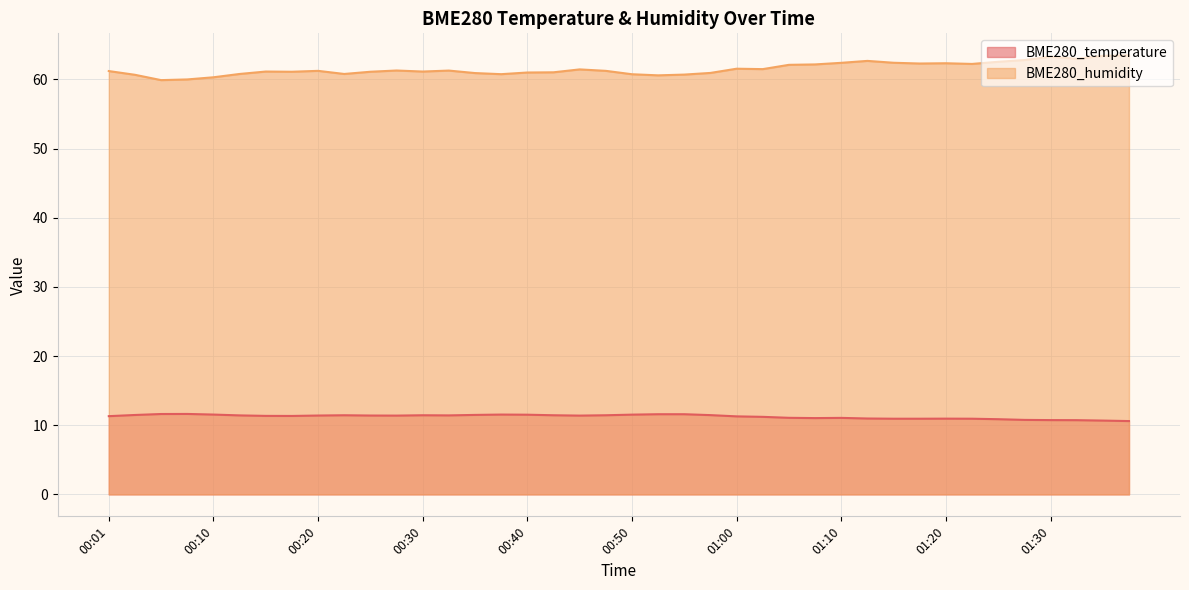

Rank the series by their average value, from highest to lowest.

BME280_humidity, BME280_temperature